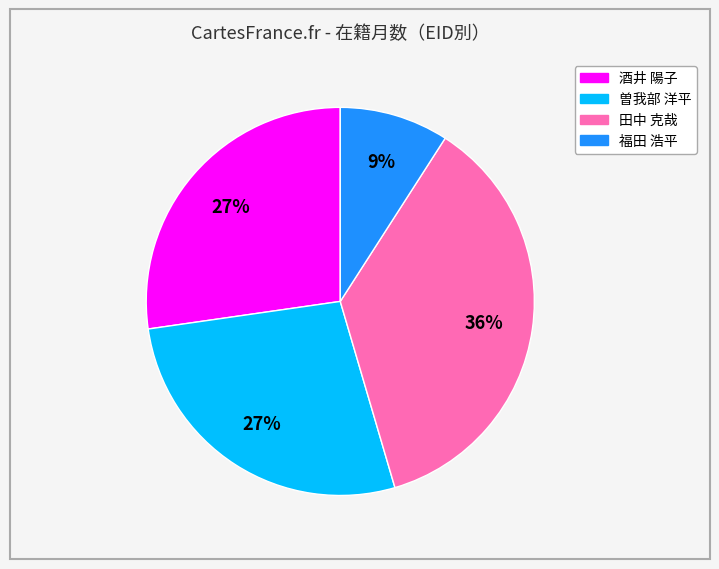

To the nearest percent, what is the difference between the largest and smallest slice percentages?

27%